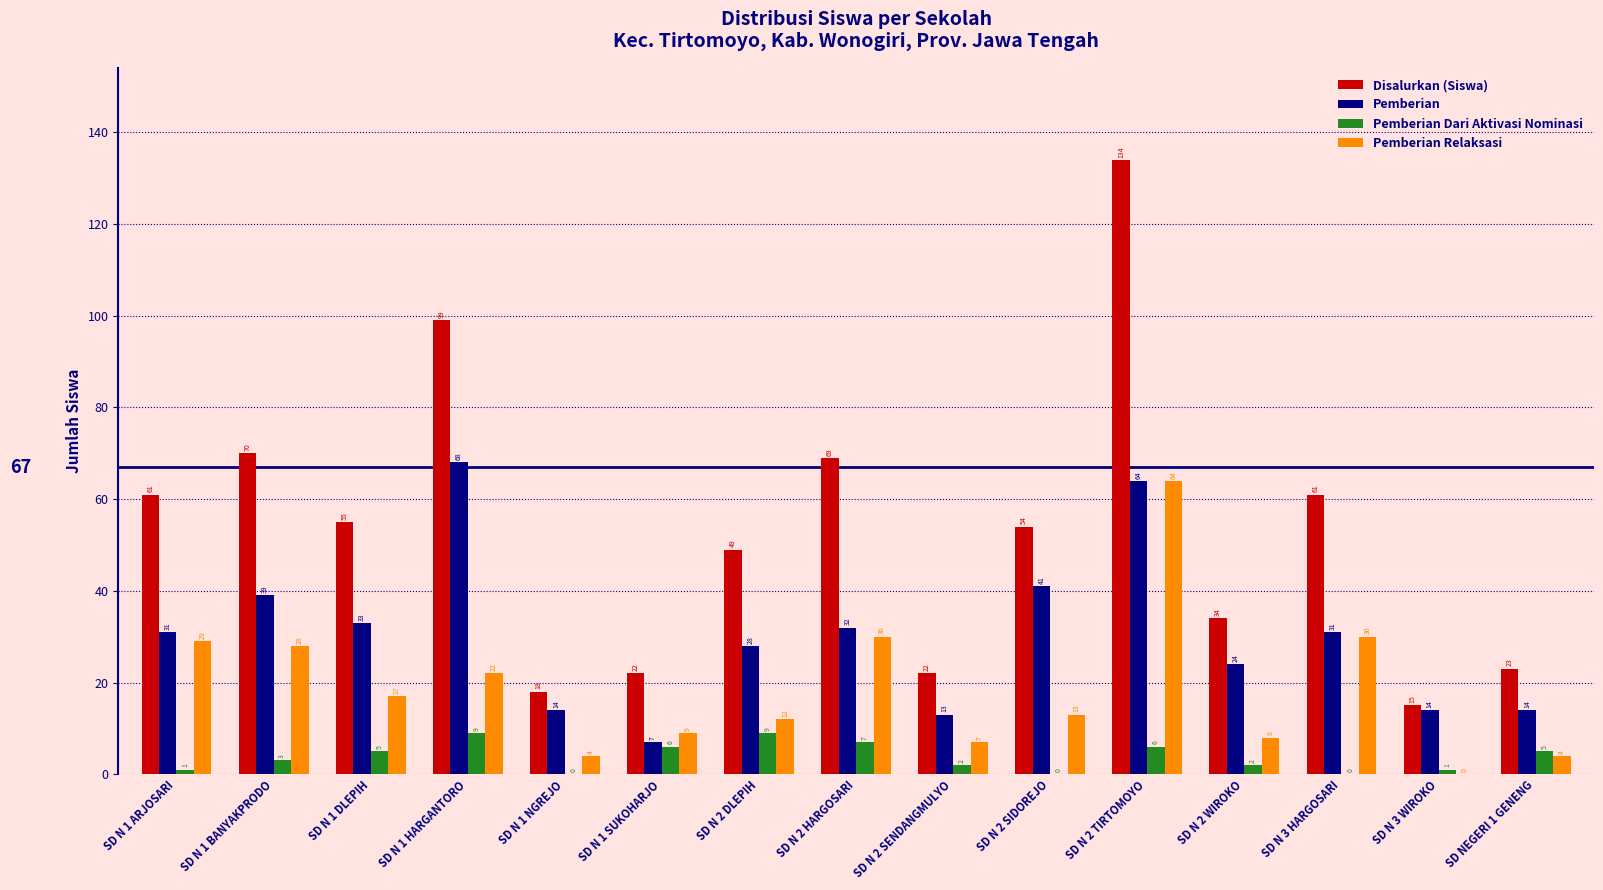

How many data points does each series have?

15